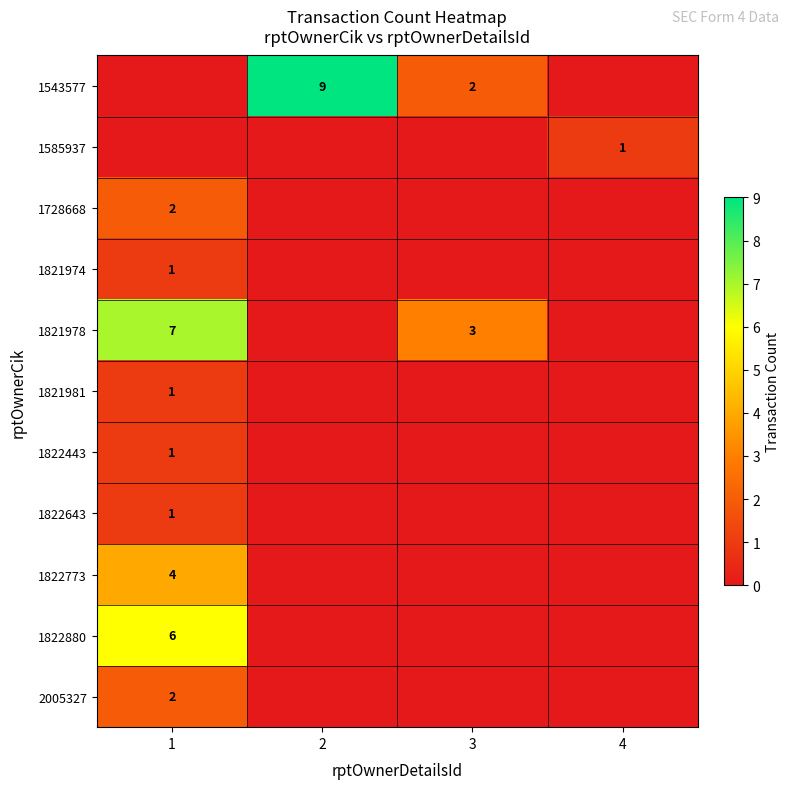

What is the total value across all series at 3?

5